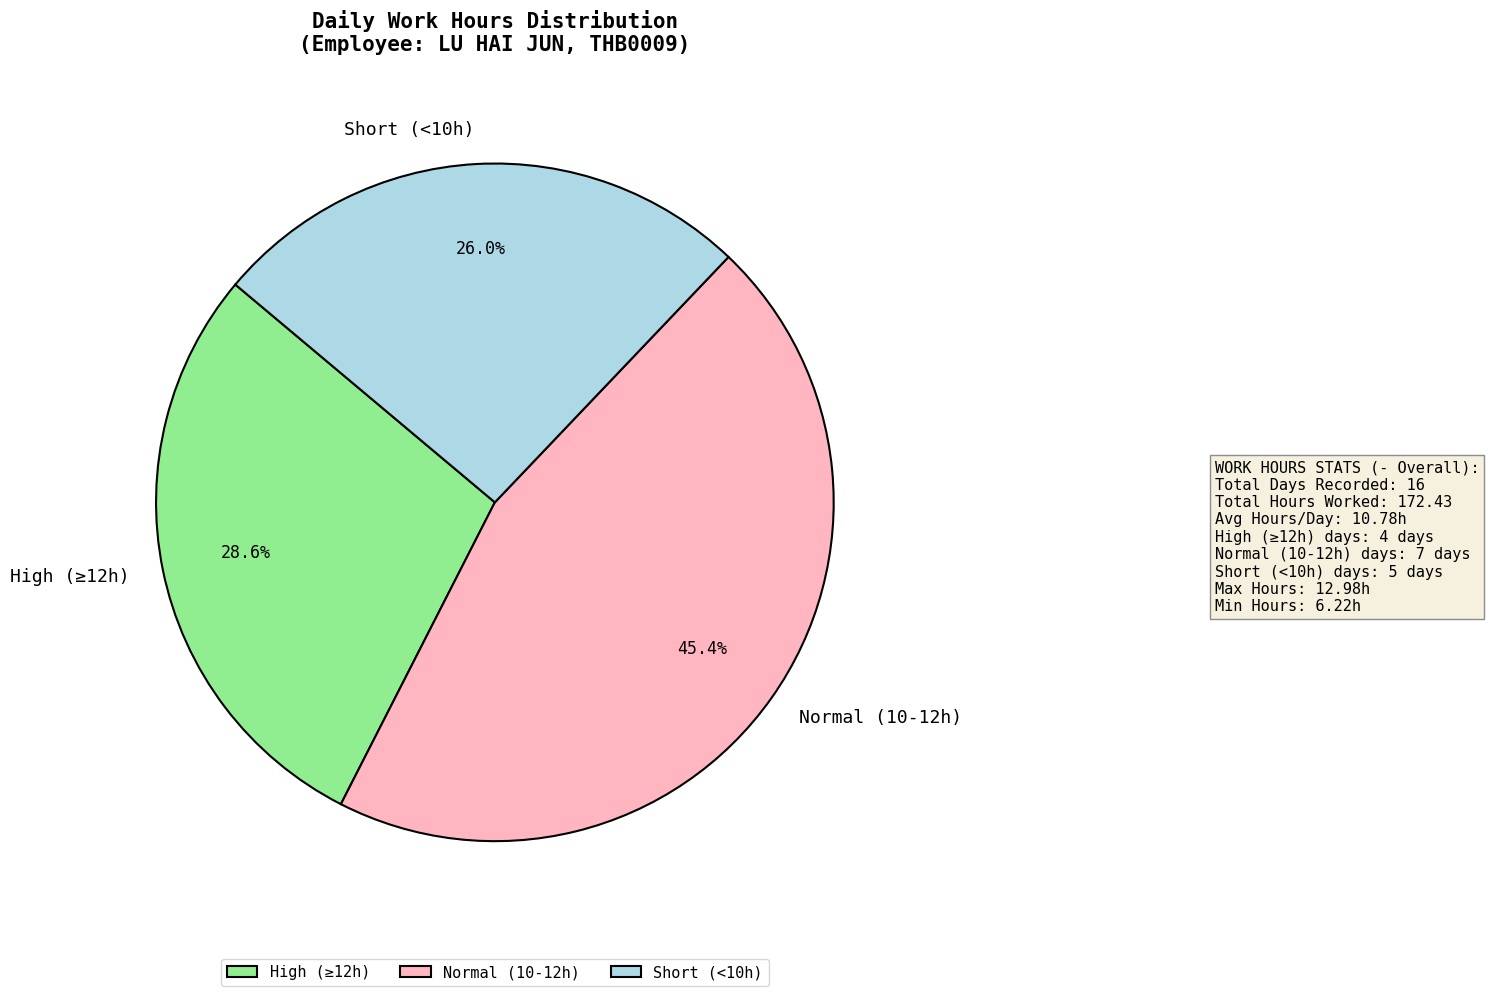

Does any single category account for the majority?

No